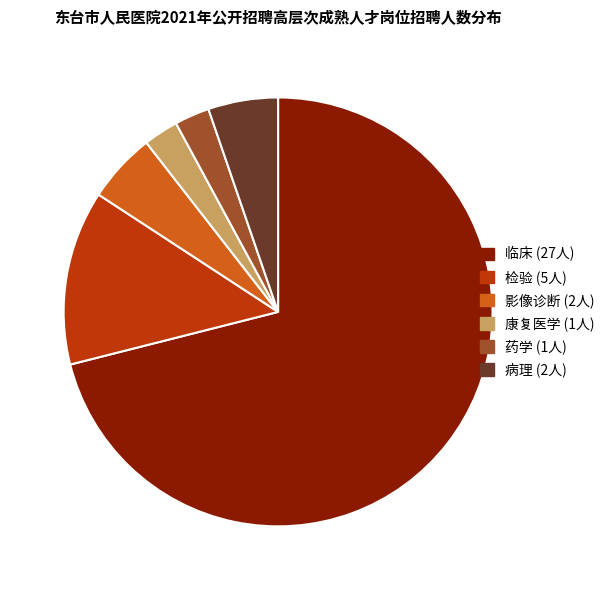

Which has a higher value, 药学 or 临床?

临床